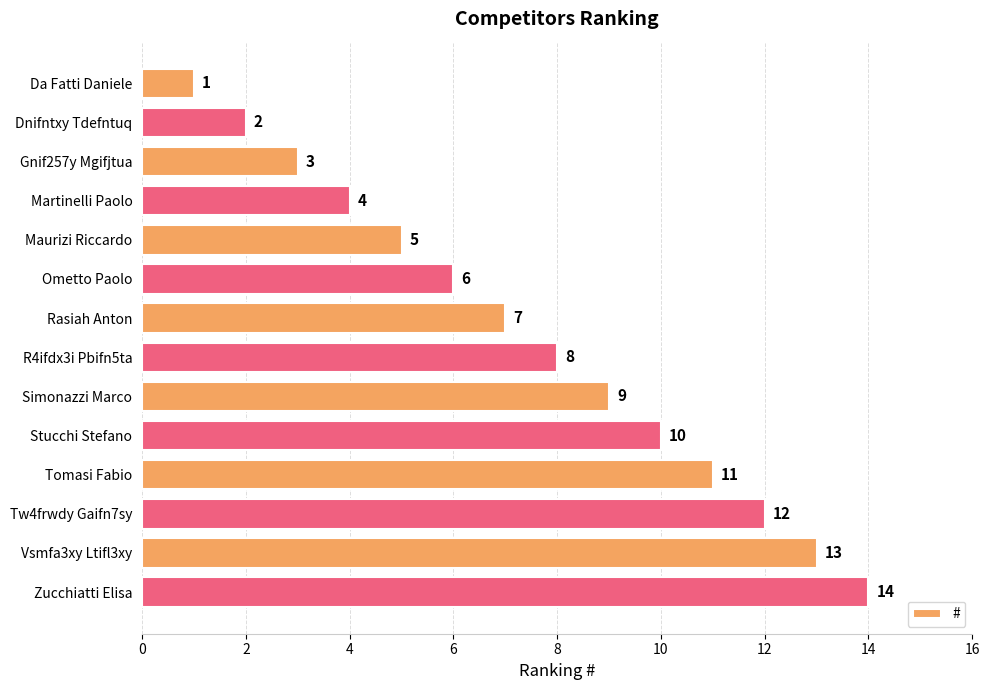

Is it true that the value at Maurizi Riccardo is 5?

True